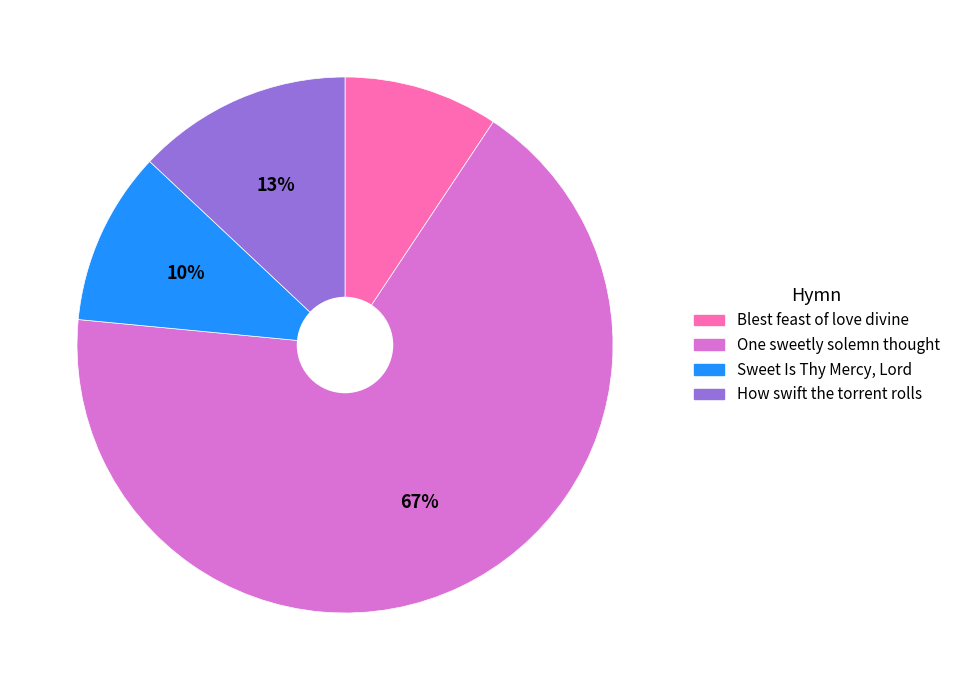

What percentage is the Blest feast of love divine slice, to the nearest percent?

9%